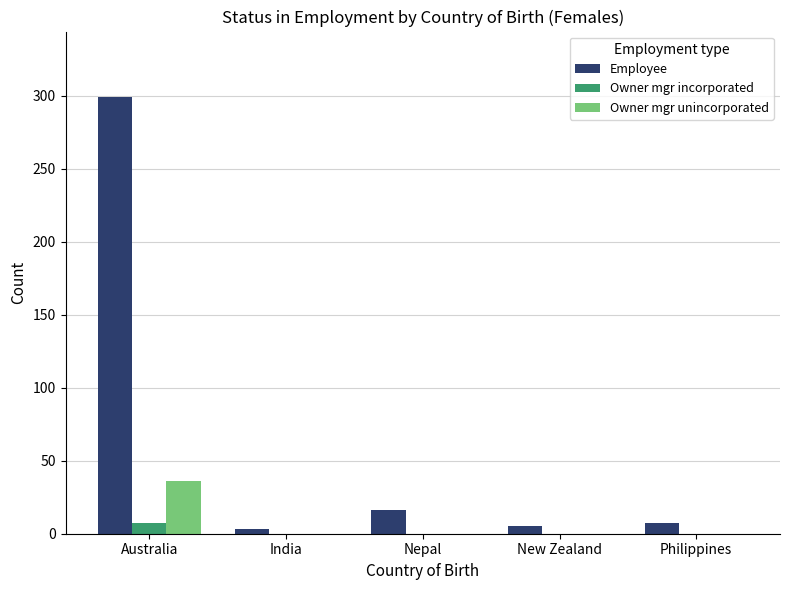

At which category is the sum across all series the highest?

Australia